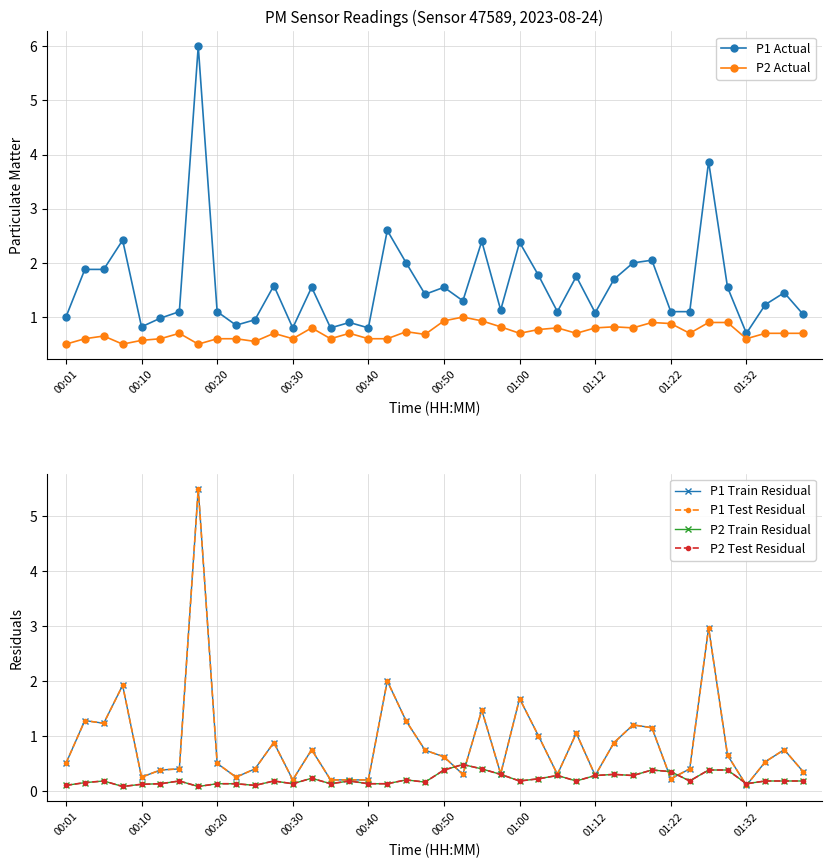

The value of P2 Actual at 00:01 is 0.2. True or false?

False